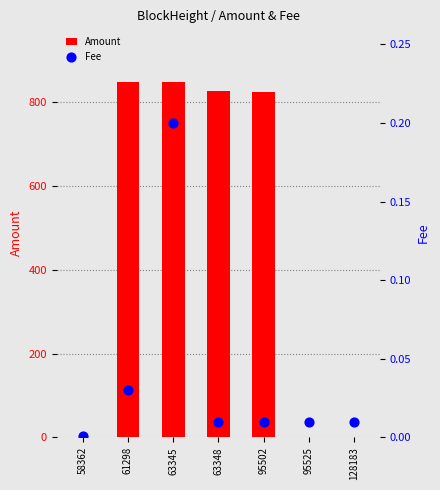

Is the value of Amount at 95502 greater than the value of Fee at 95502?

Yes